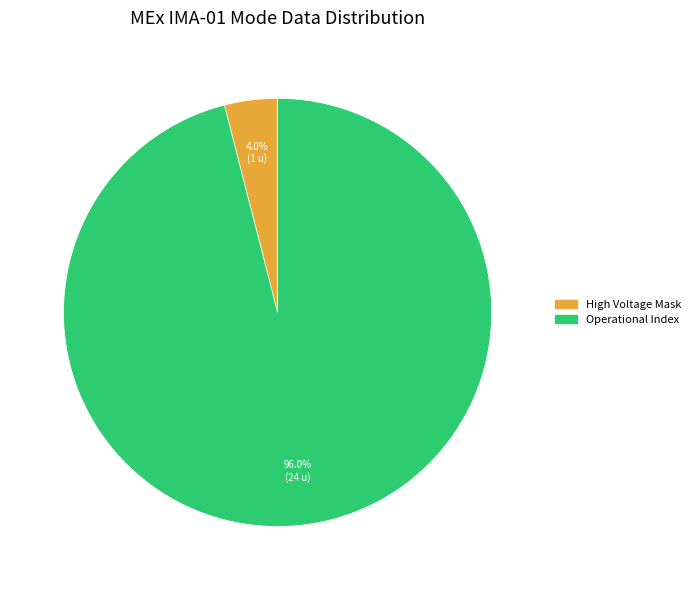

Is there any slice that represents more than half of the pie?

Yes